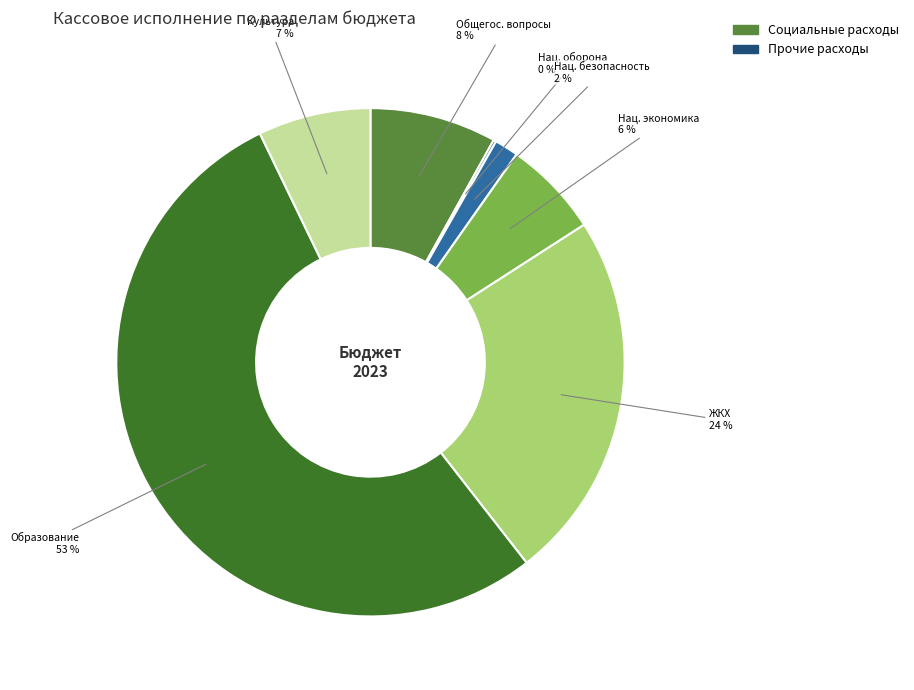

How many slices are in this pie chart?

7